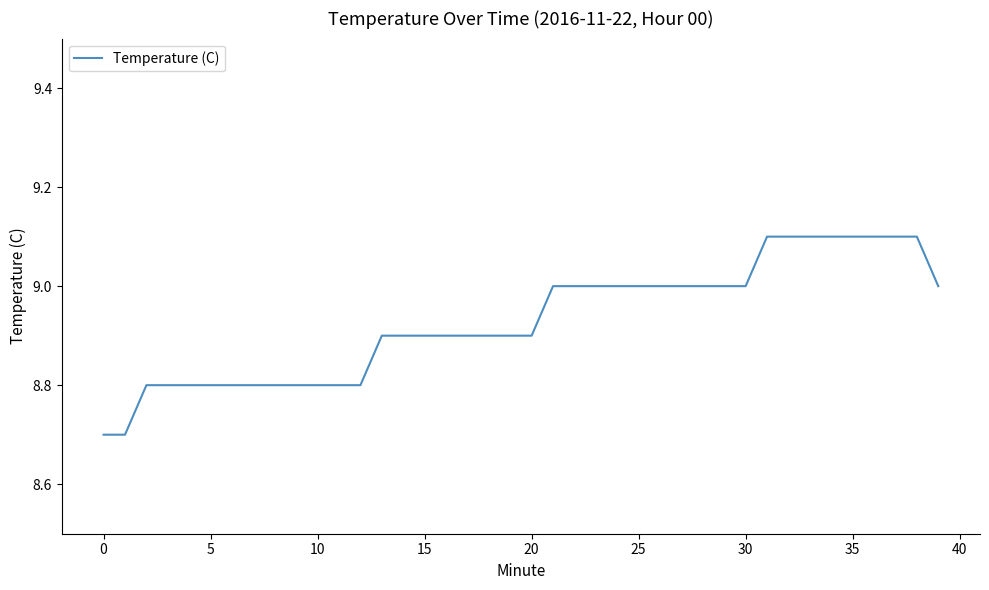

What is the sum of all values?

357.2